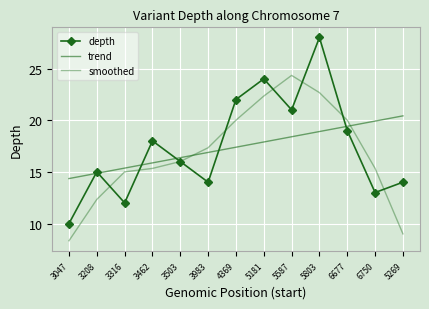

Read the depth value at 5803.

28.0